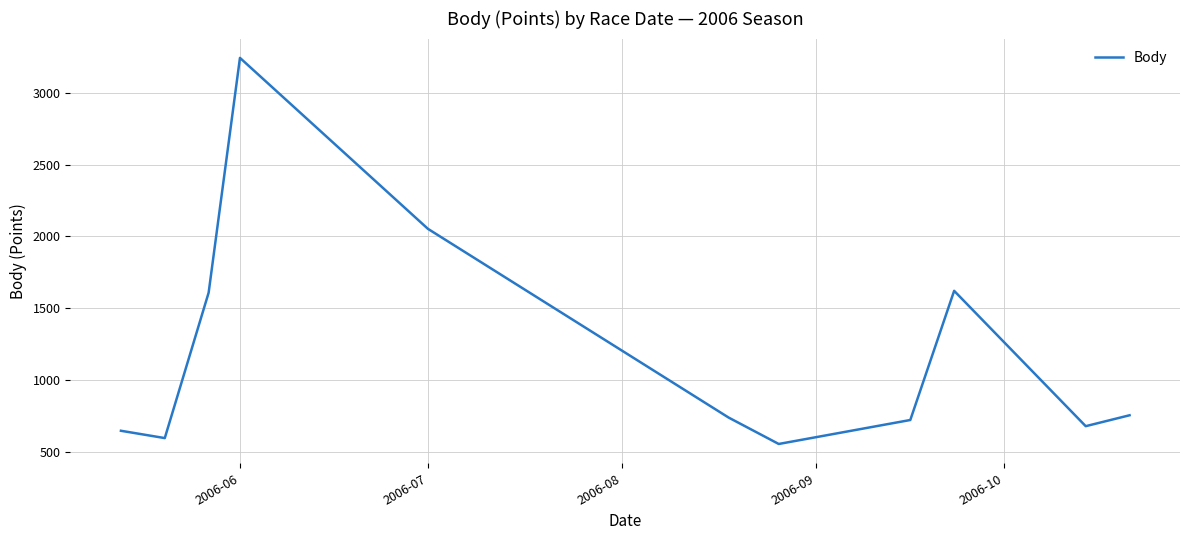

What is the difference between the maximum and minimum values?

2690